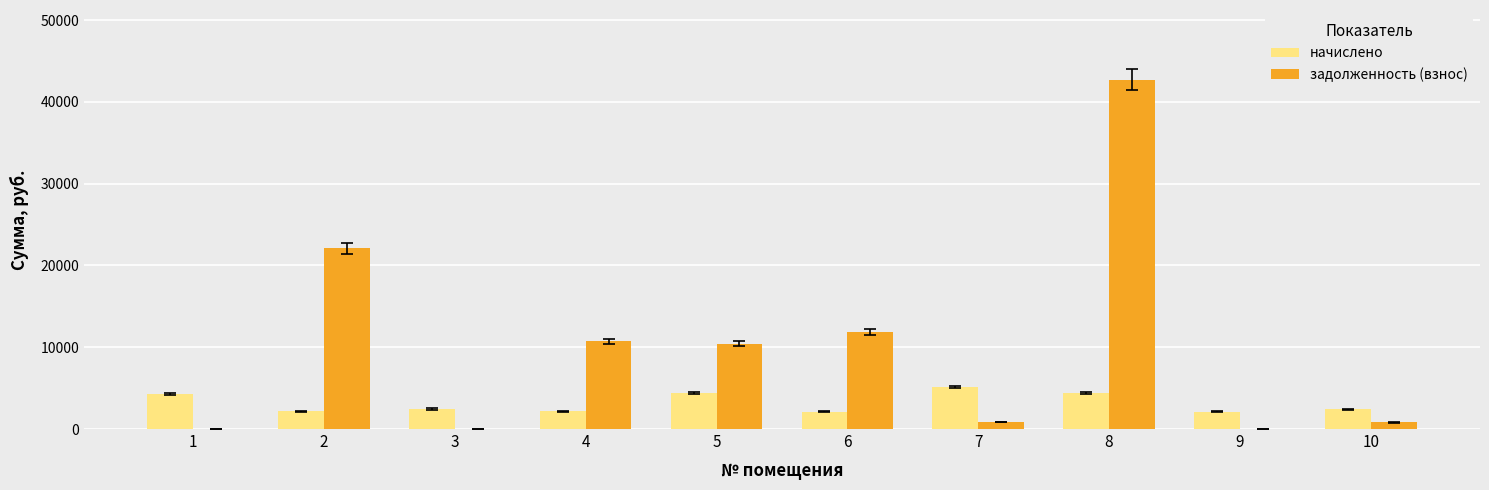

Which series has the largest range (max minus min)?

задолженность (взнос)